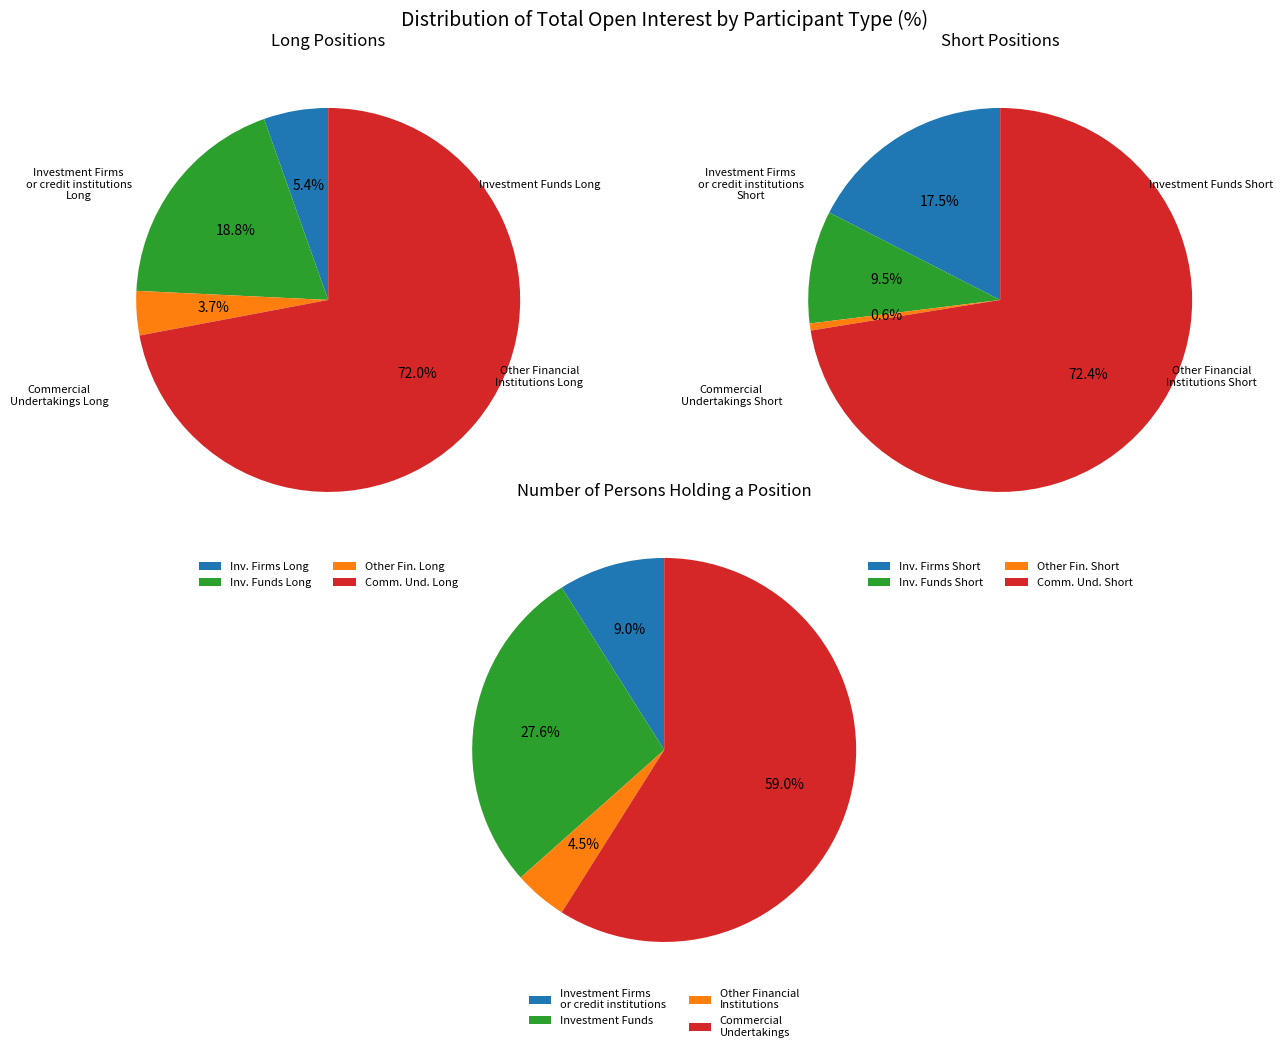

To the nearest percent, what is the average slice percentage?

25%